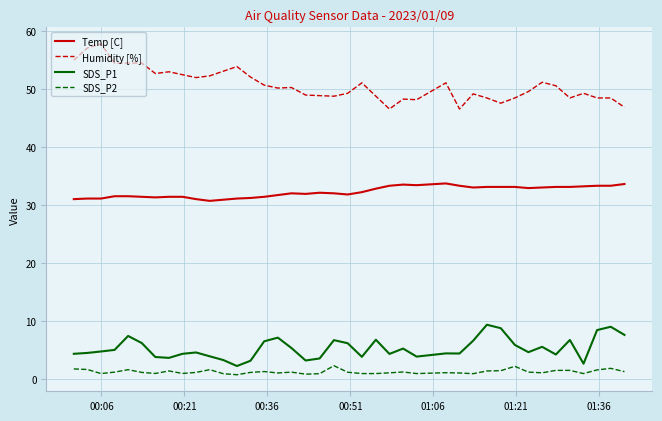

What is the minimum value for Humidity [%]?

46.5